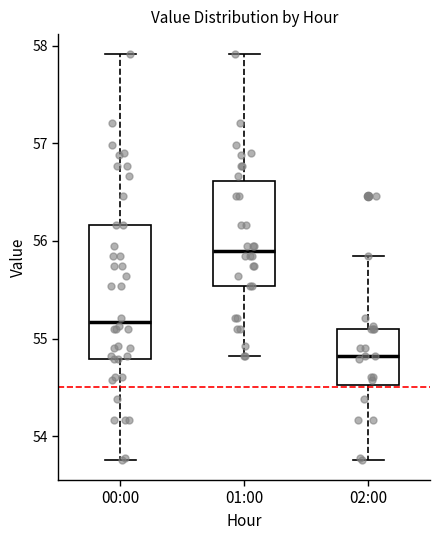

Where does the lower whisker of the box for 01:00 end on the y-axis? The values are not printed on the chart, so give them approximately, as read against the axis.

54.8